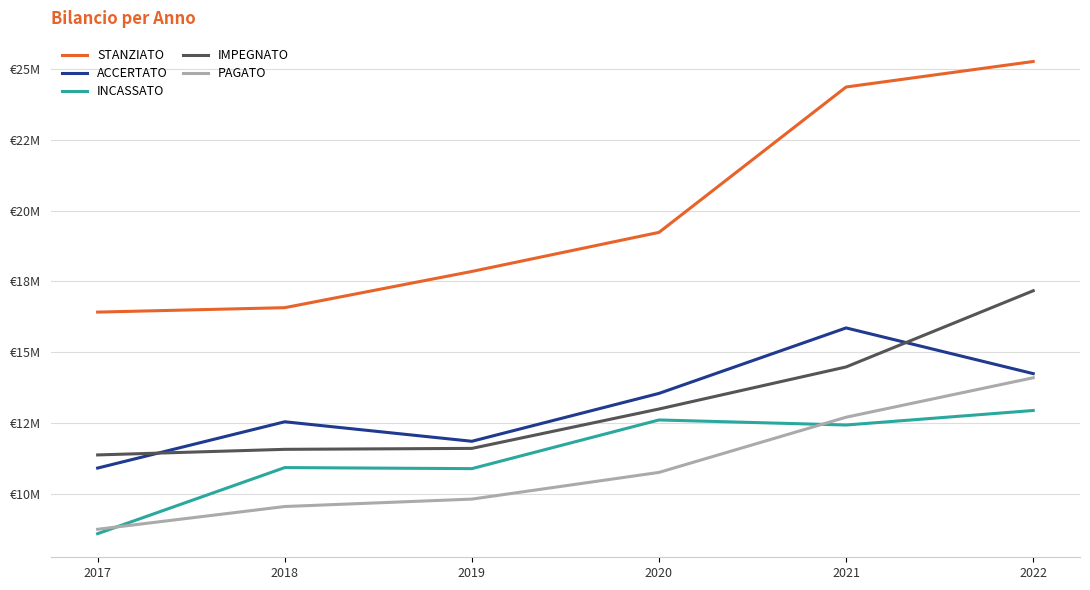

At 2019, list the series in order from smallest to largest.

PAGATO, INCASSATO, IMPEGNATO, ACCERTATO, STANZIATO